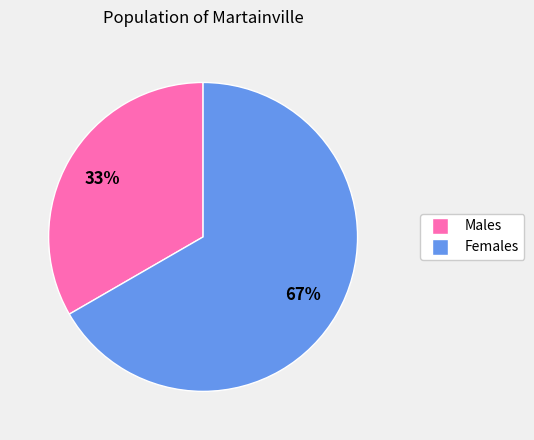

To the nearest percent, what is the average slice percentage?

50%